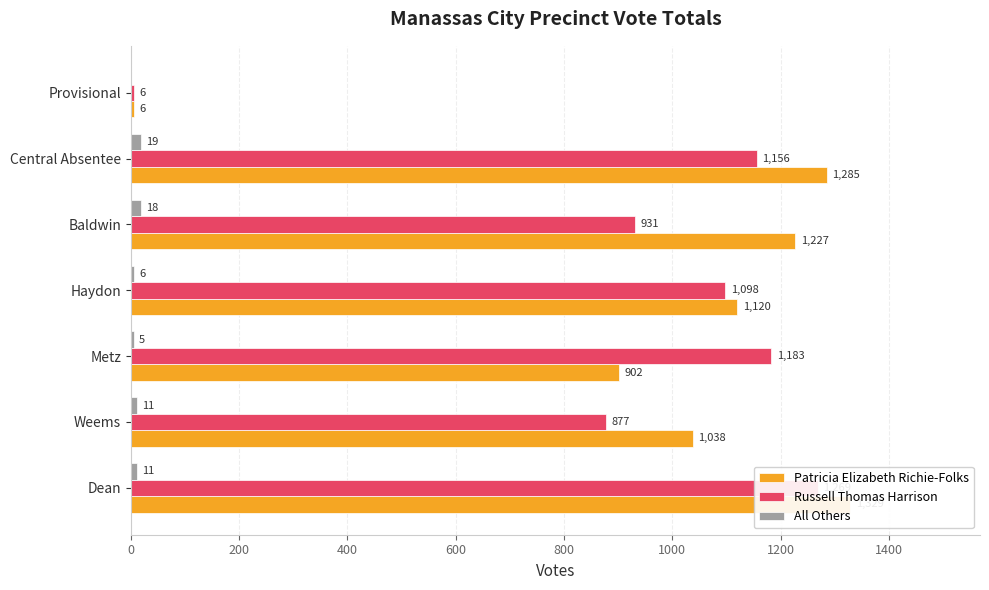

What is the difference between the All Others values at 0 and 1000?

8